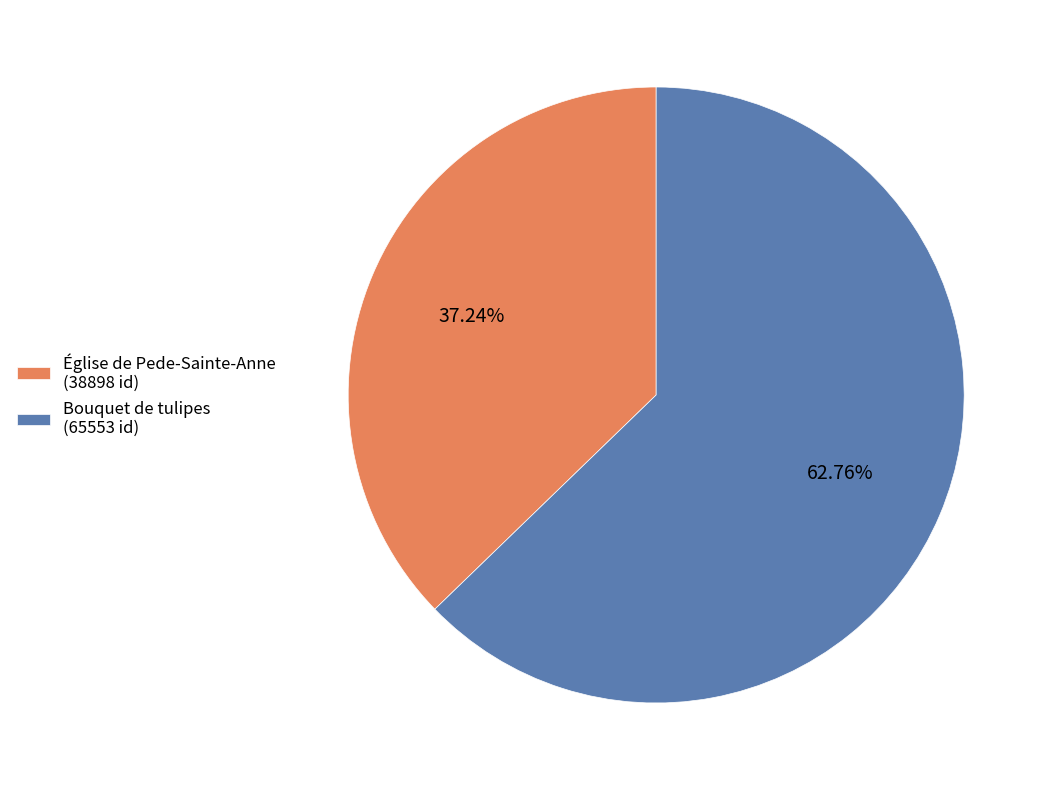

Which category accounts for the majority?

Bouquet de tulipes